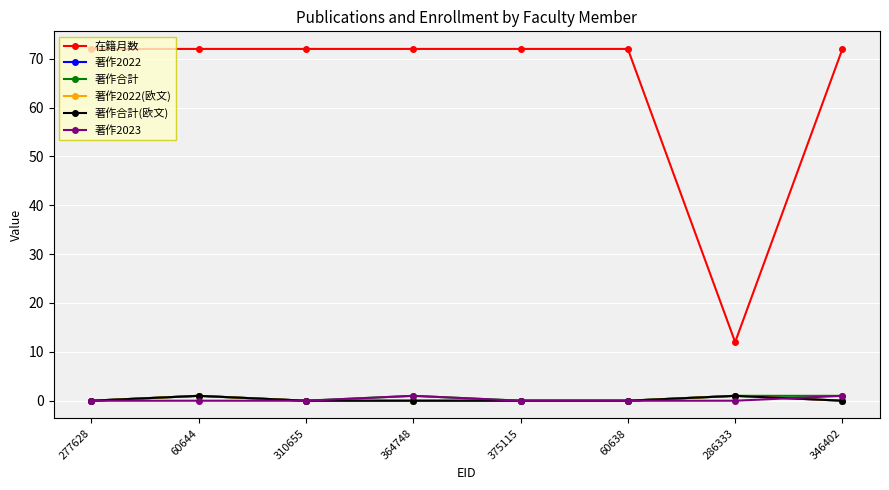

Is this an area chart (filled region under the line)?

No